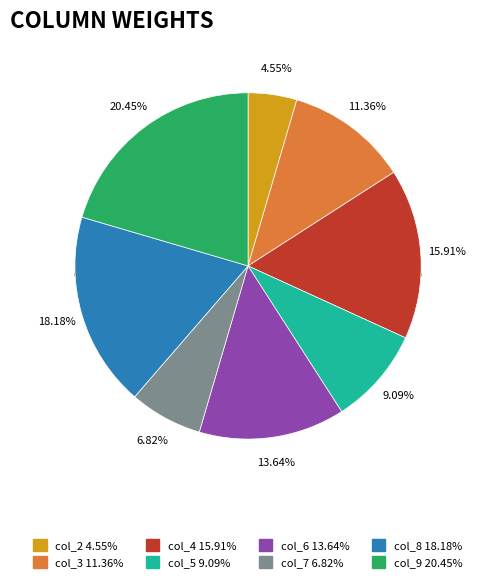

The col_9 slice represents 20% of the pie. True or false?

True